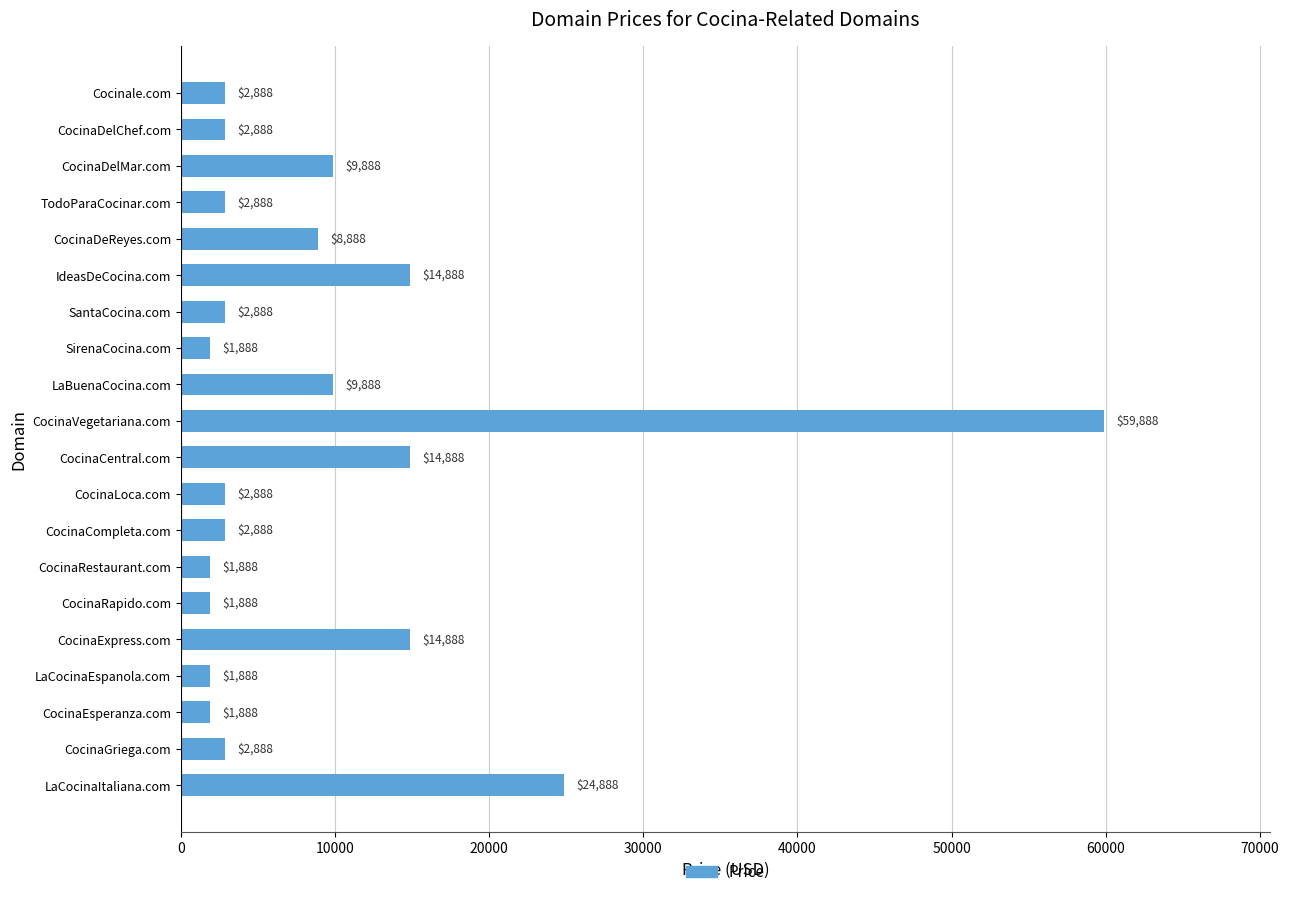

The chart shows a value of 20613 at CocinaCentral.com. True or false?

False